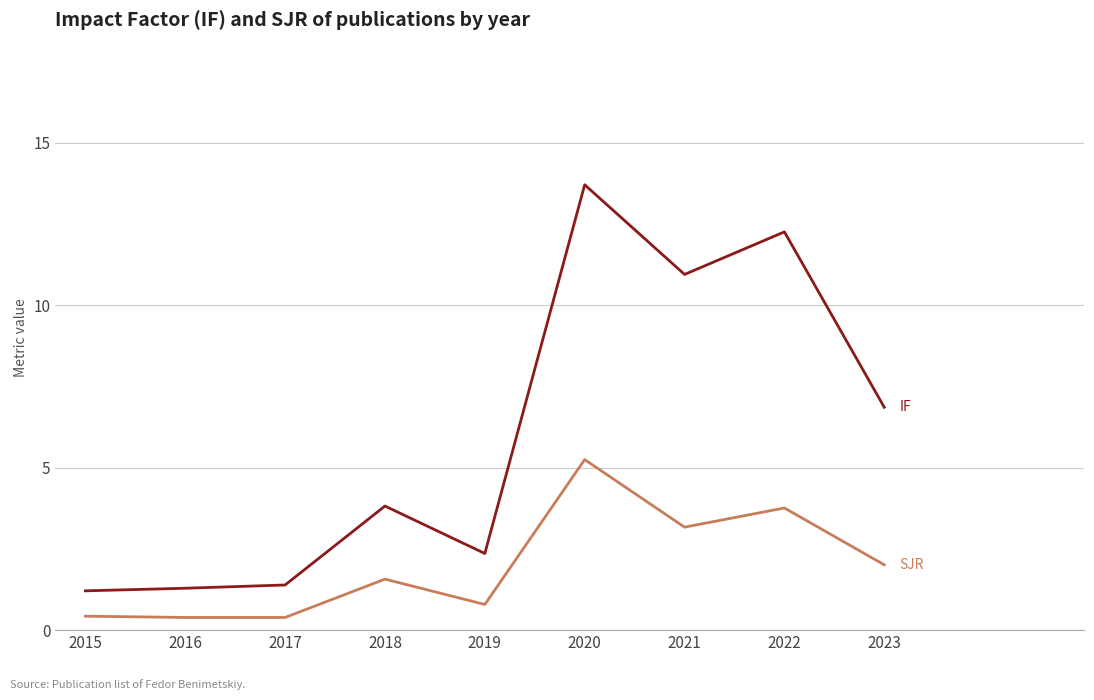

What is the spread (max minus min) of values at 2021?

7.8